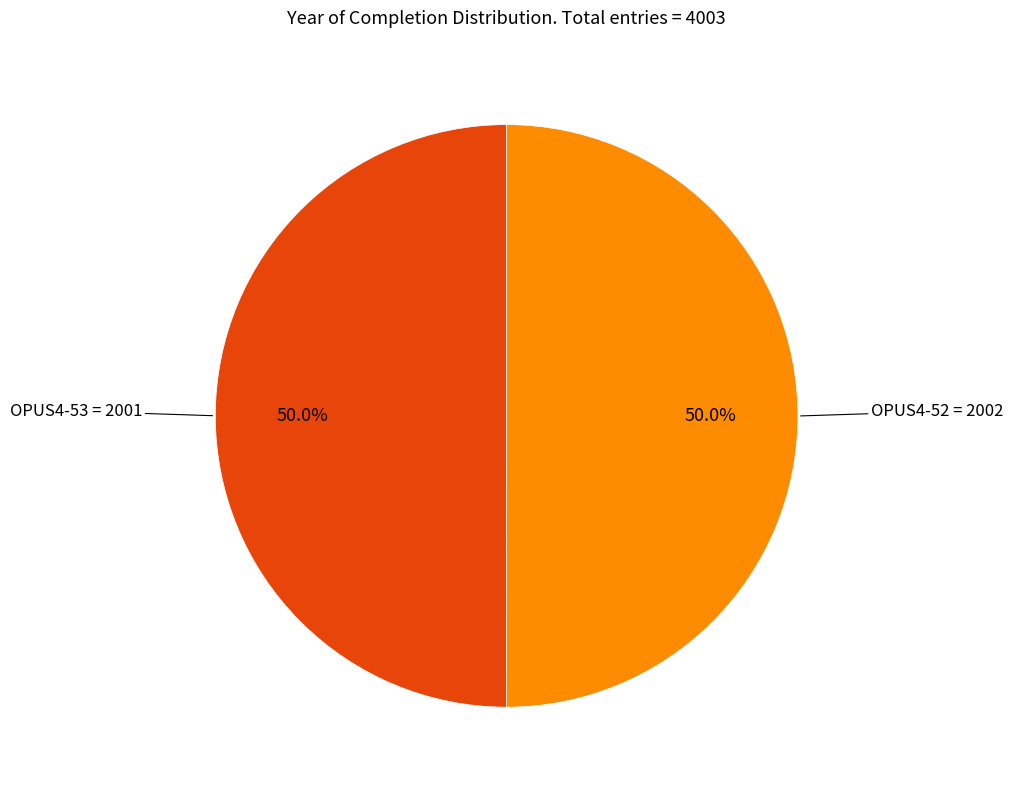

How many slices are in this pie chart?

2